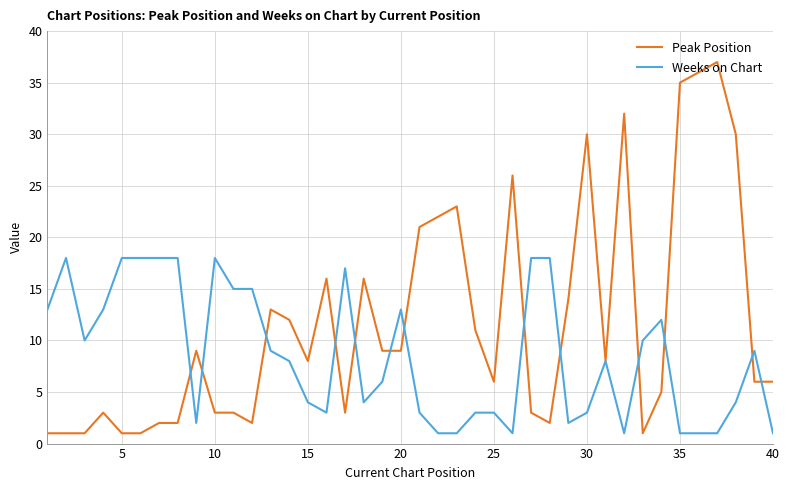

What is the minimum value for Weeks on Chart?

1